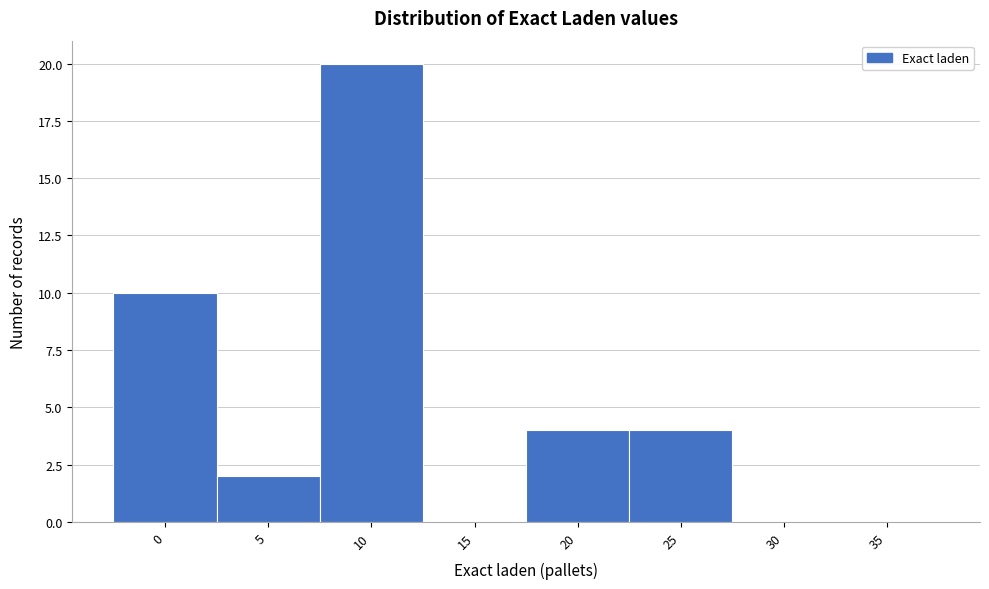

Reading right to left, list all the values displayed in this chart.

35=0	30=0	25=4	20=4	15=0	10=20	5=2	0=10